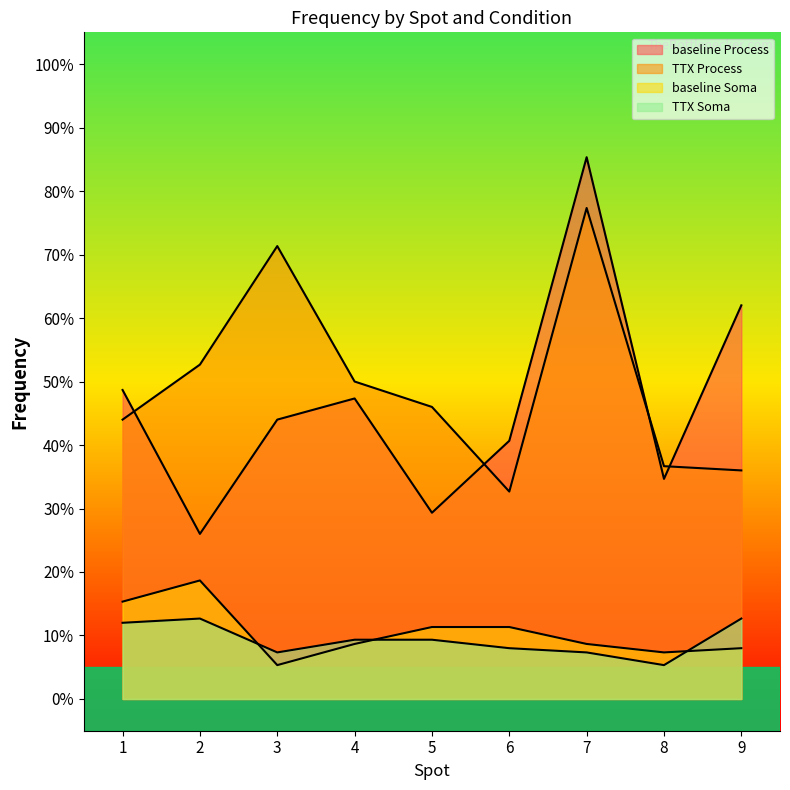

True or false: baseline_Process has more than 0 interior local peaks.

True